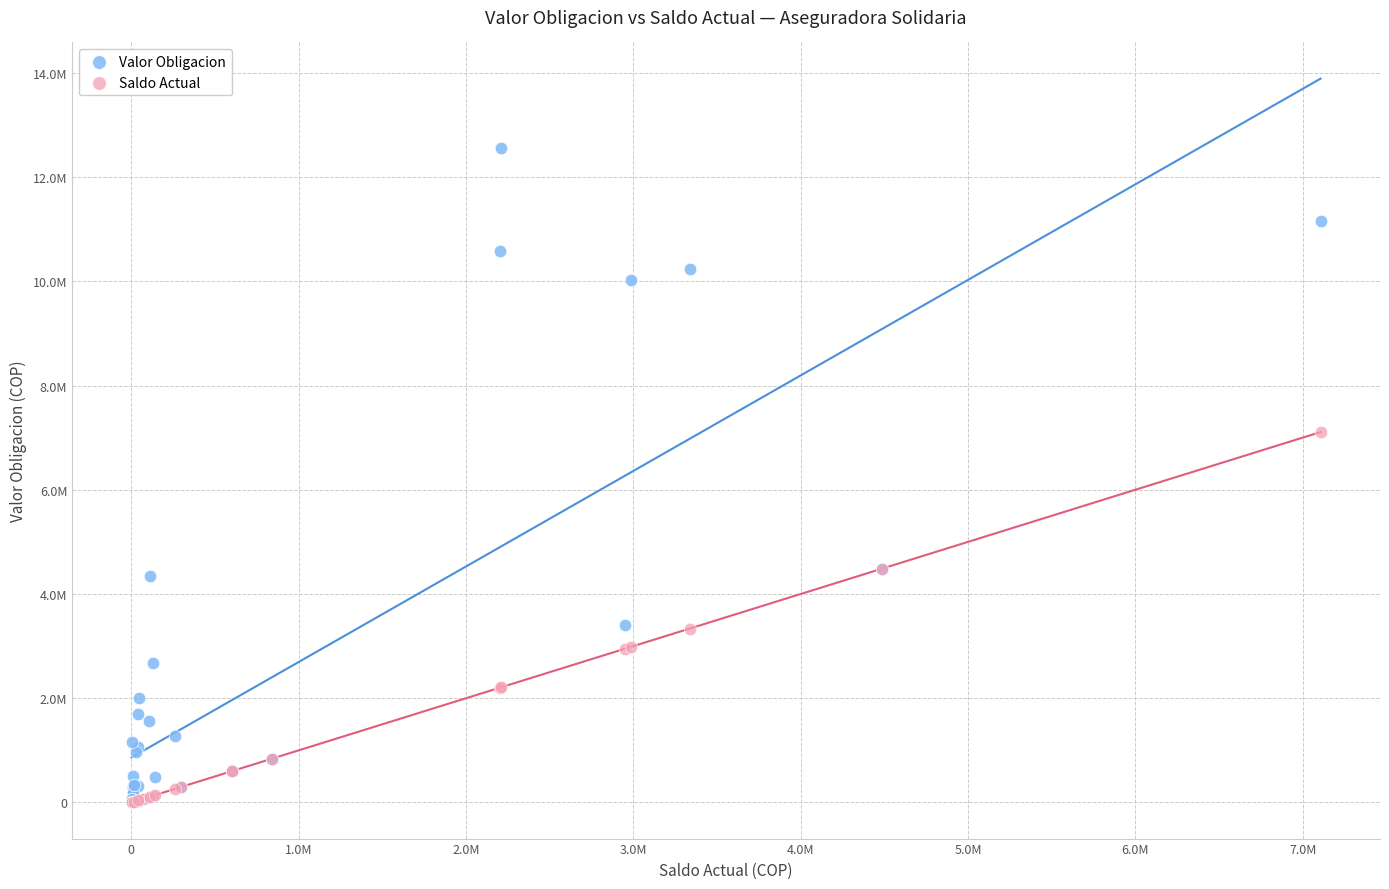

What are all the series names shown in the legend?

Valor Obligacion, Saldo Actual